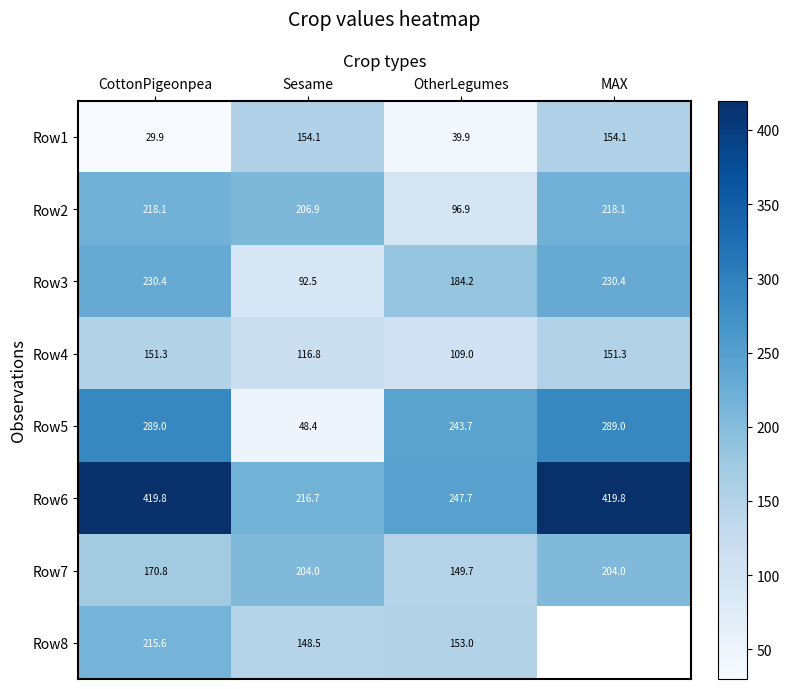

At which label is Row3 closest to 161?

OtherLegumes